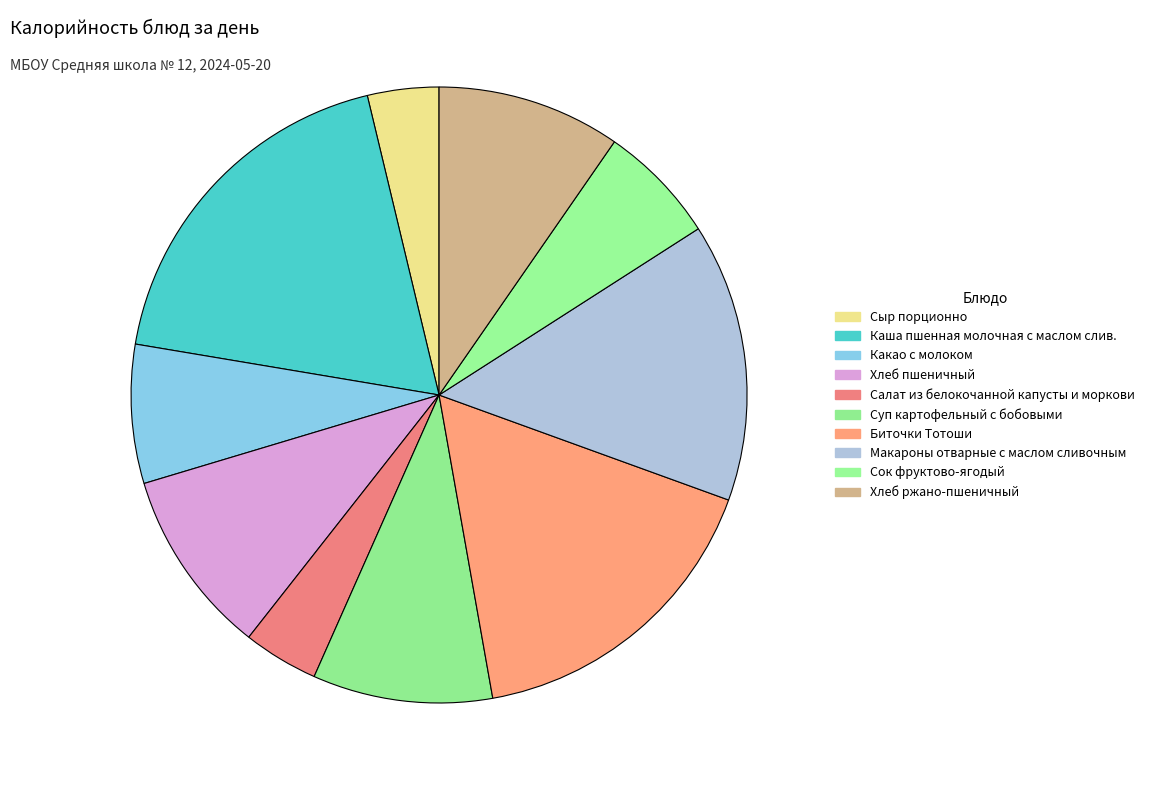

Does Салат из белокочанной капусты и моркови represent more than half of the total?

No